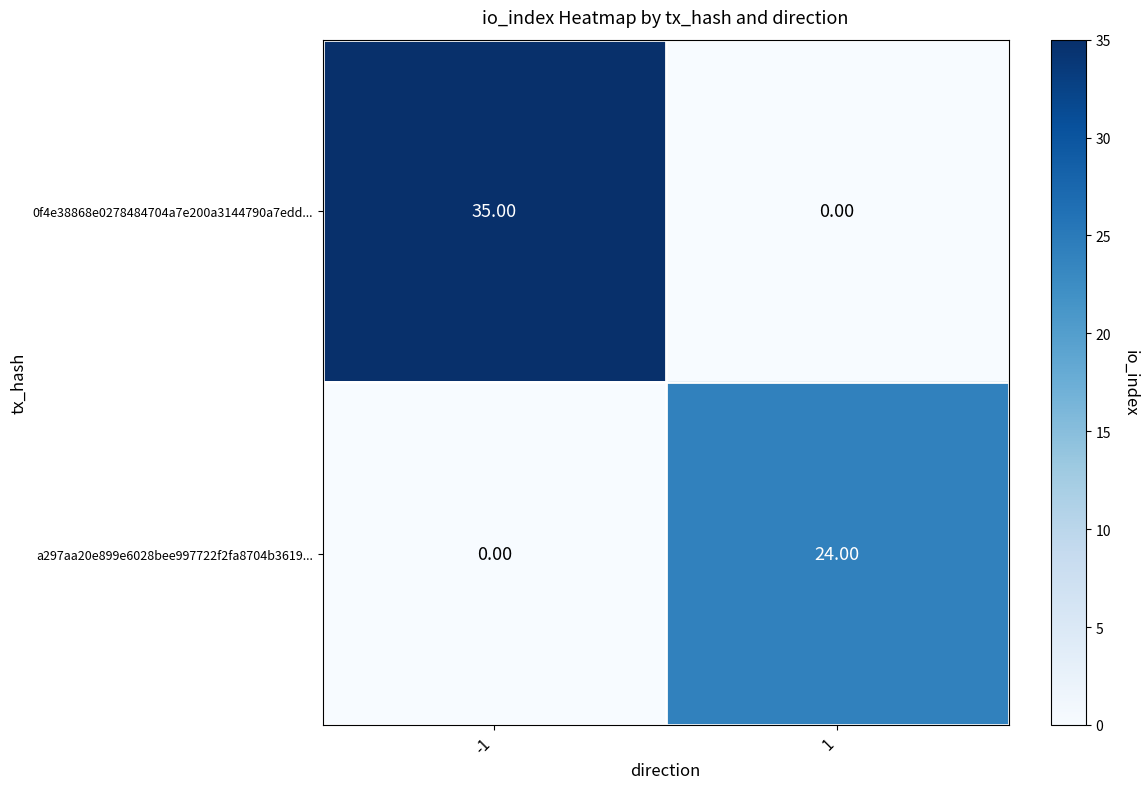

What is the sum of all 0f4e38868e0278484704a7e200a3144790a7edd... values?

35